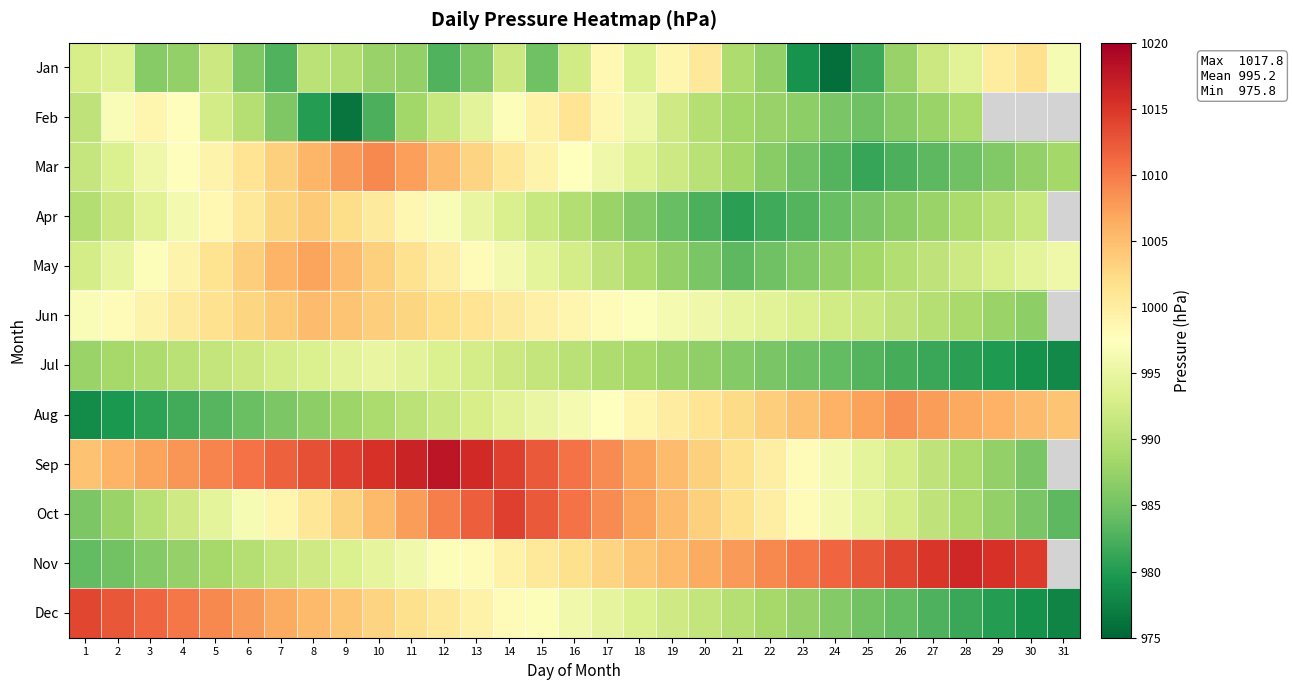

Is it true that Oct equals 1005.2 at 19?

True